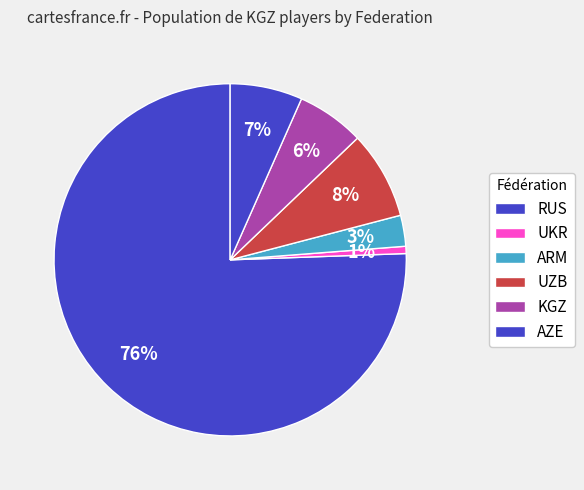

Count the number of slices in the pie.

6